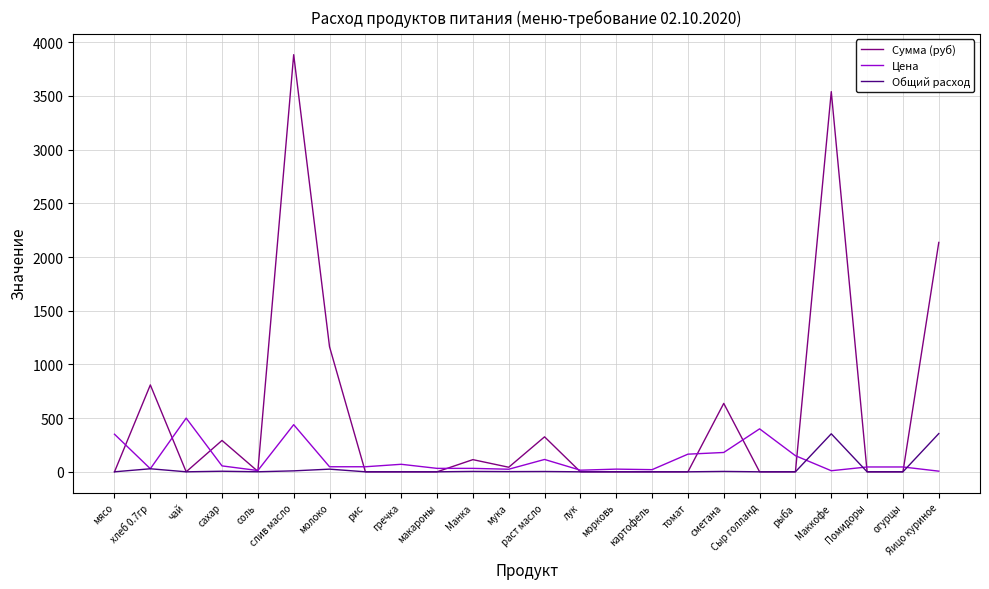

After their last crossing, which series has the higher values: Общий расход or Цена?

Общий расход